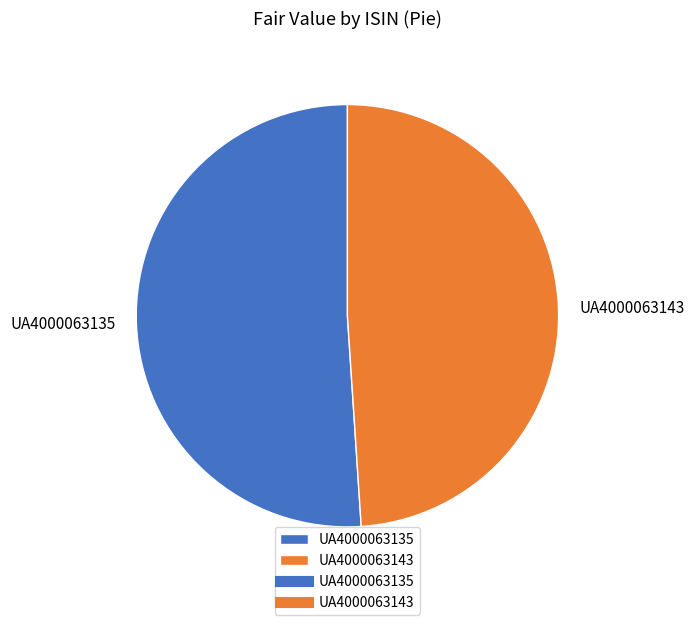

Rank the categories by value from highest to lowest.

UA4000063135, UA4000063143